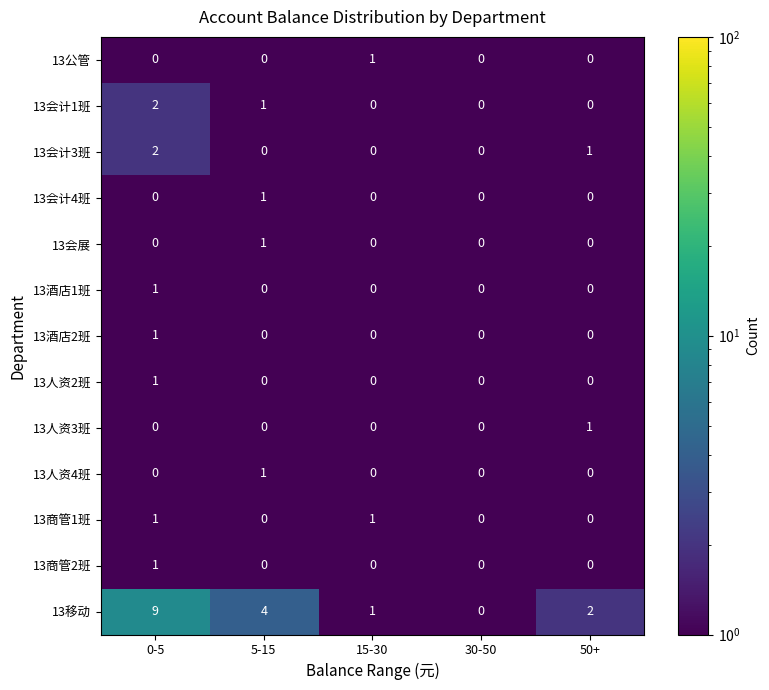

What is the sum of the 13会计3班 values at 0-5 and 50+?

3